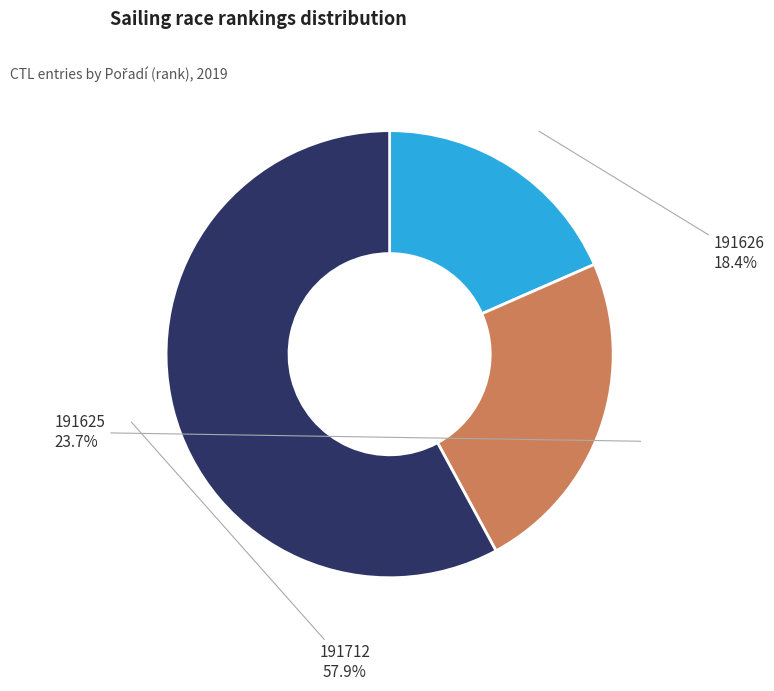

Between 191626 and 191625, which is larger?

191625